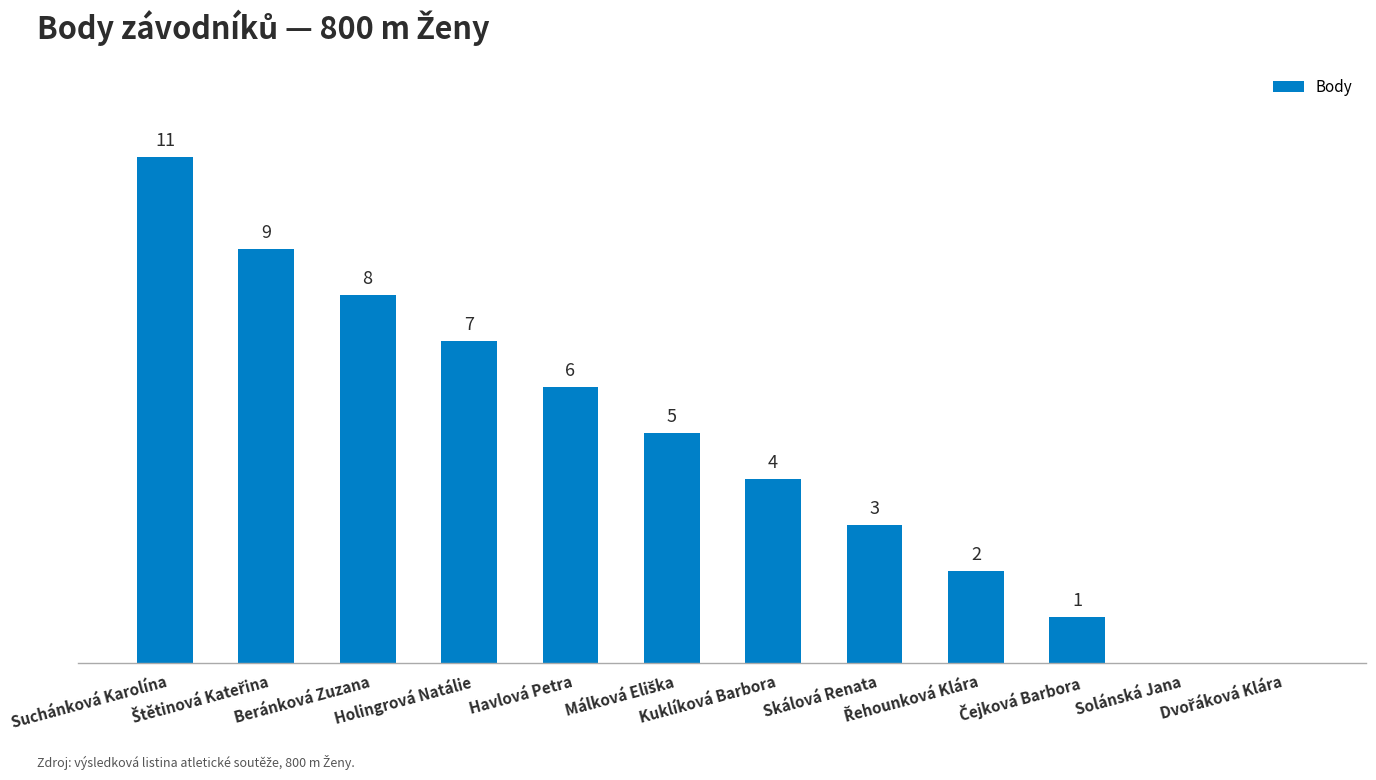

Are the bars horizontal?

No